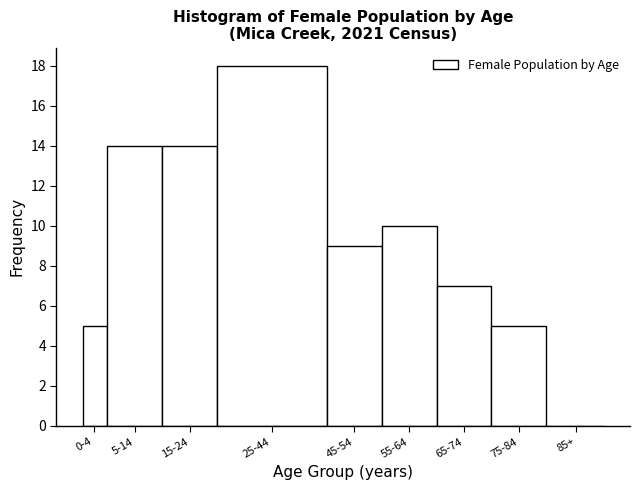

Reading right to left, extract all data points from this chart.

85+=0	75-84=5	65-74=7	55-64=10	45-54=9	25-44=18	15-24=14	5-14=14	0-4=5